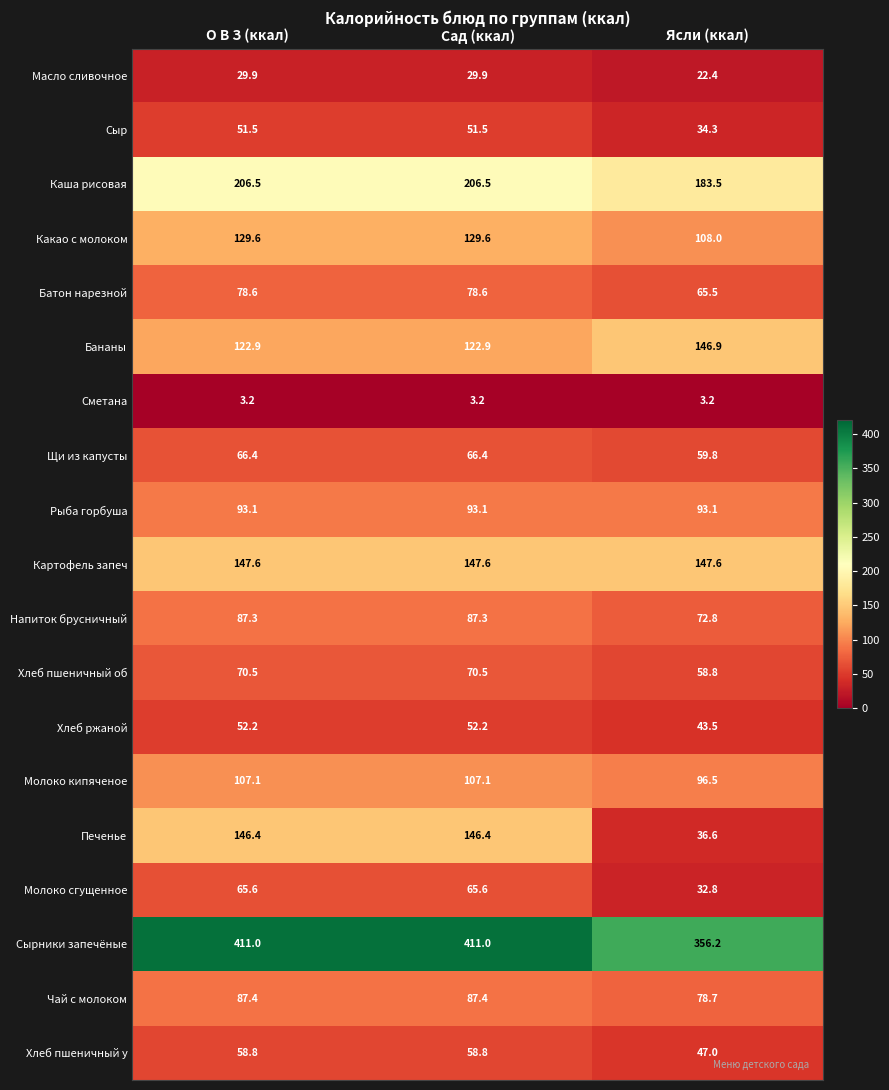

Which series has the largest total across all categories?

Сырники запечёные